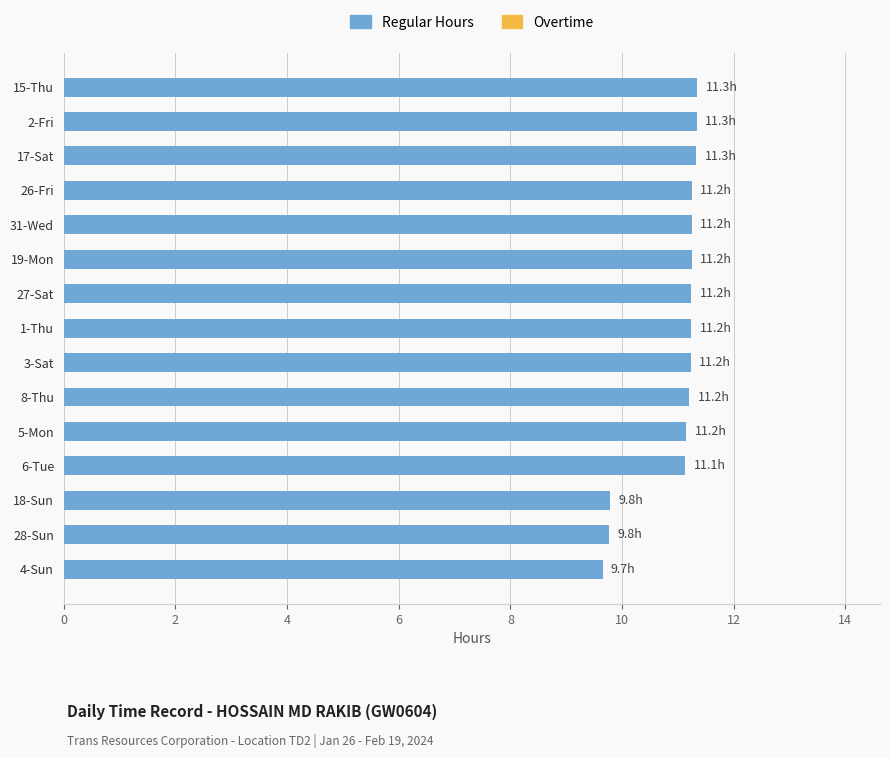

What is the label of the 15th bar from the top?

4-Sun